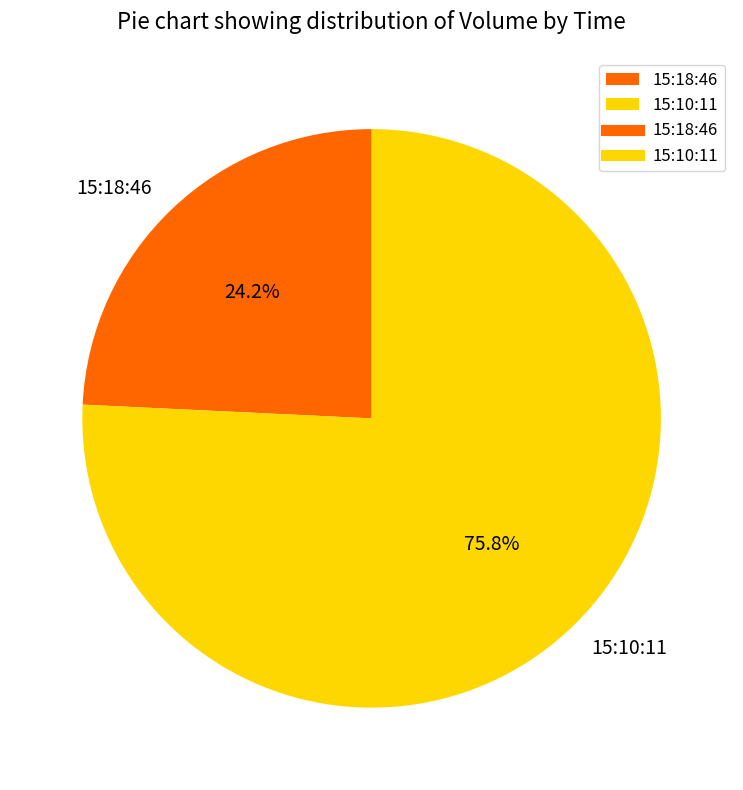

To the nearest percent, what is the combined percentage of 15:18:46 and 15:10:11?

100%